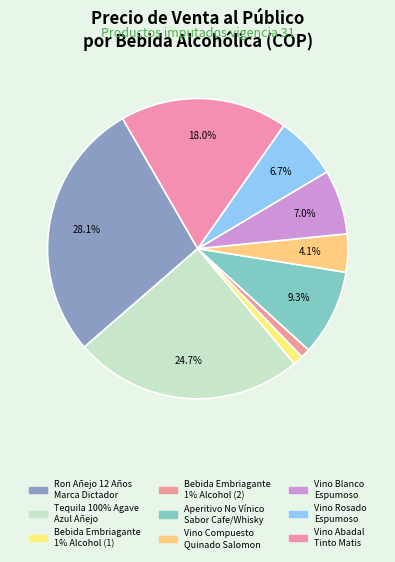

To the nearest percent, what is the difference between the largest and smallest slice percentages?

27%